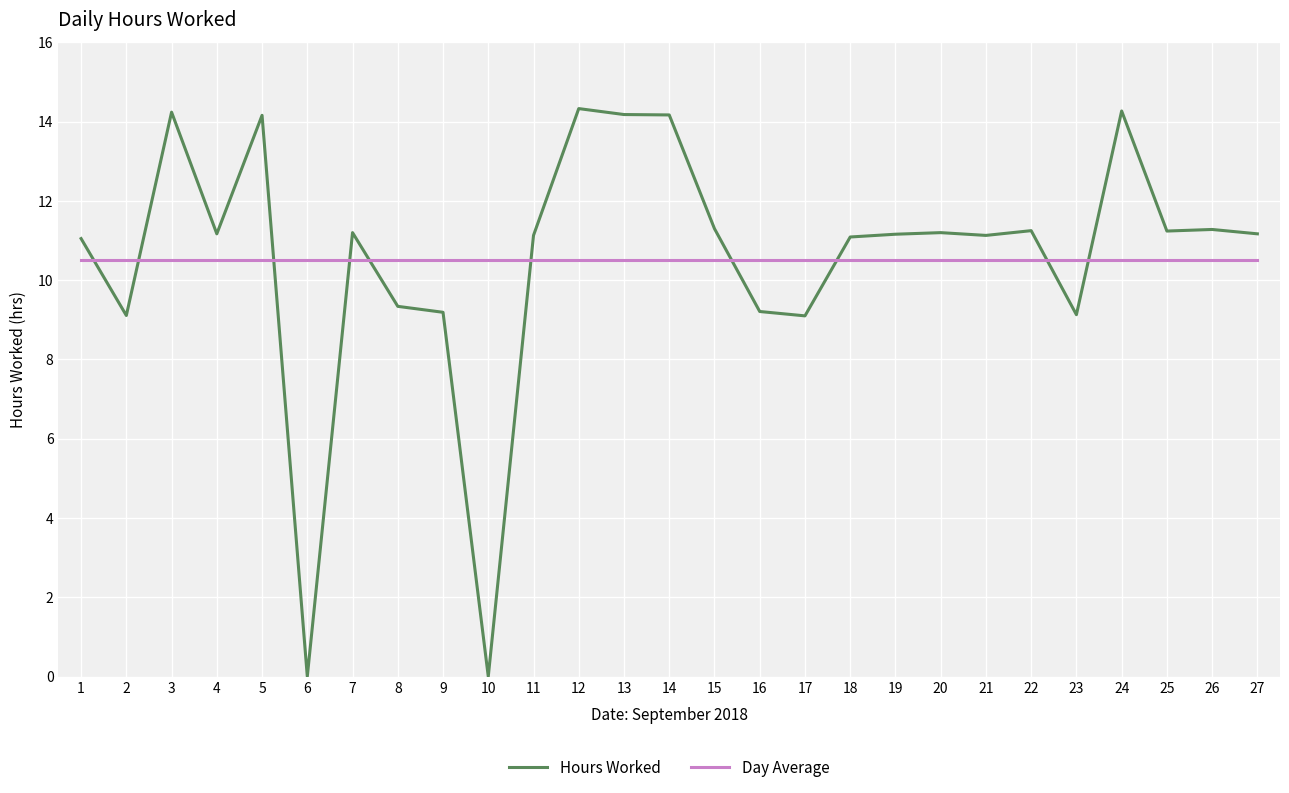

The Hours Worked series shows 14.2 at 13. True or false?

True